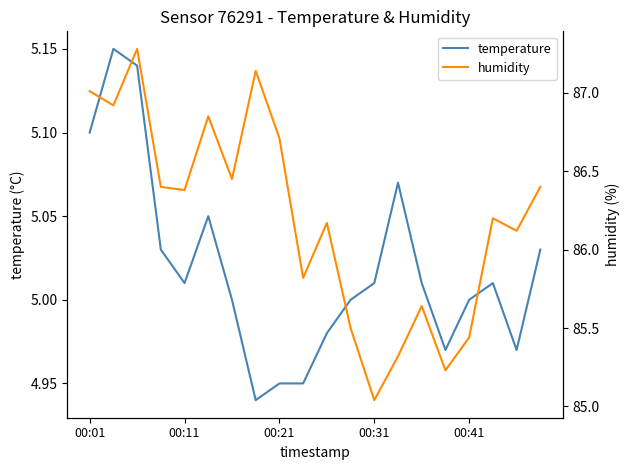

Is it true that temperature equals 5.1 at 00:01?

True